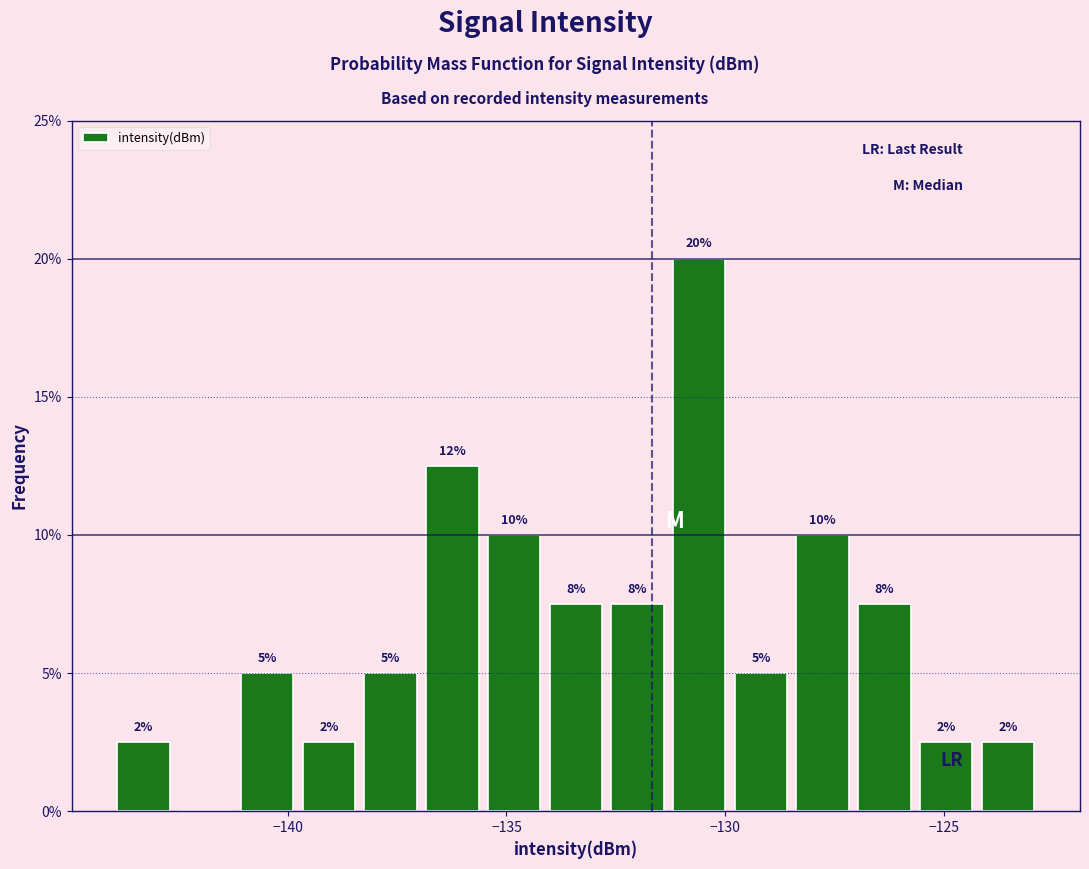

Read against the x-axis, roughly where is the centre of the tallest bar?

-130.5